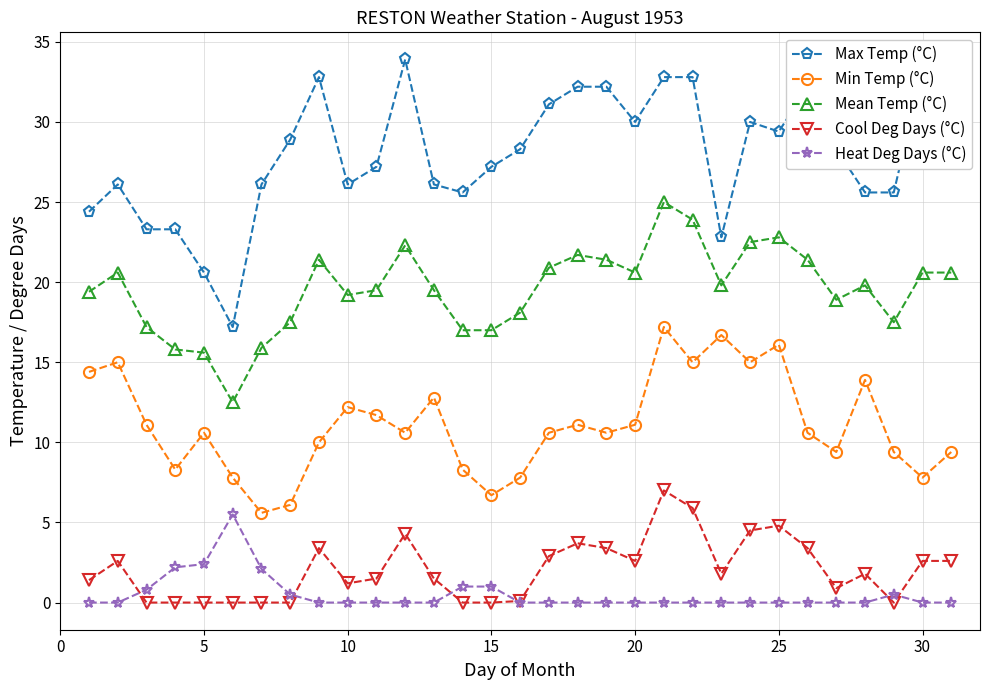

Which series has the largest total across all categories?

Max Temp (°C)